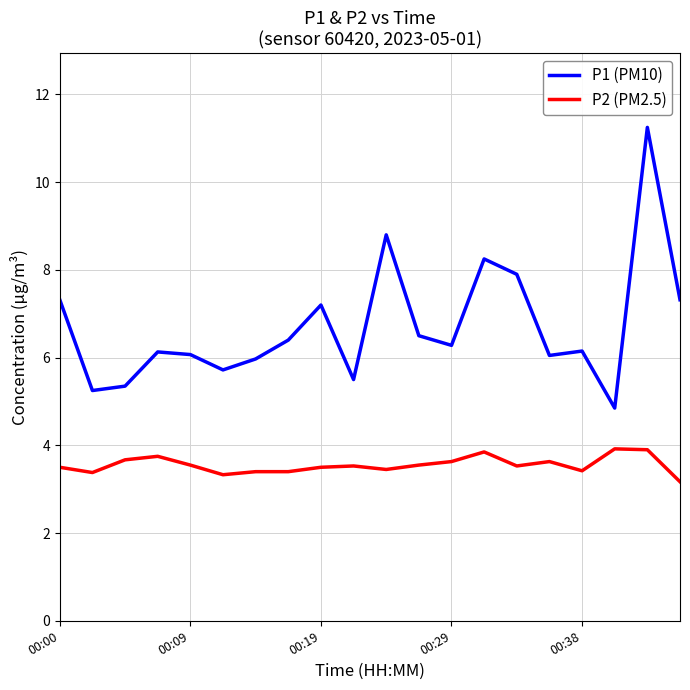

Which series has the largest range (max minus min)?

P1 (PM10)